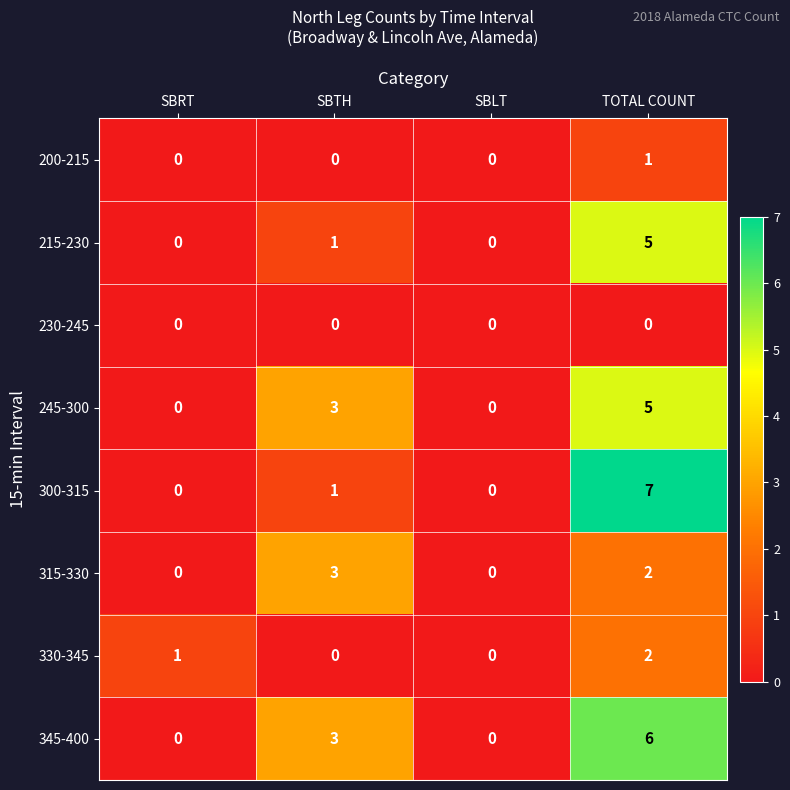

How many data points does each series have?

4